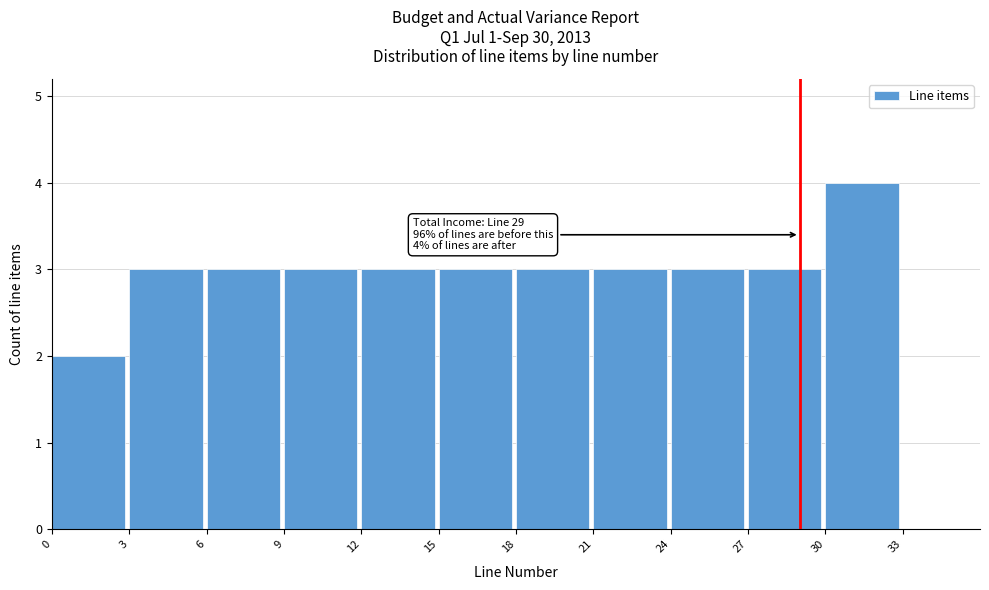

Which range on the x-axis has the tallest bar?

30 to 33